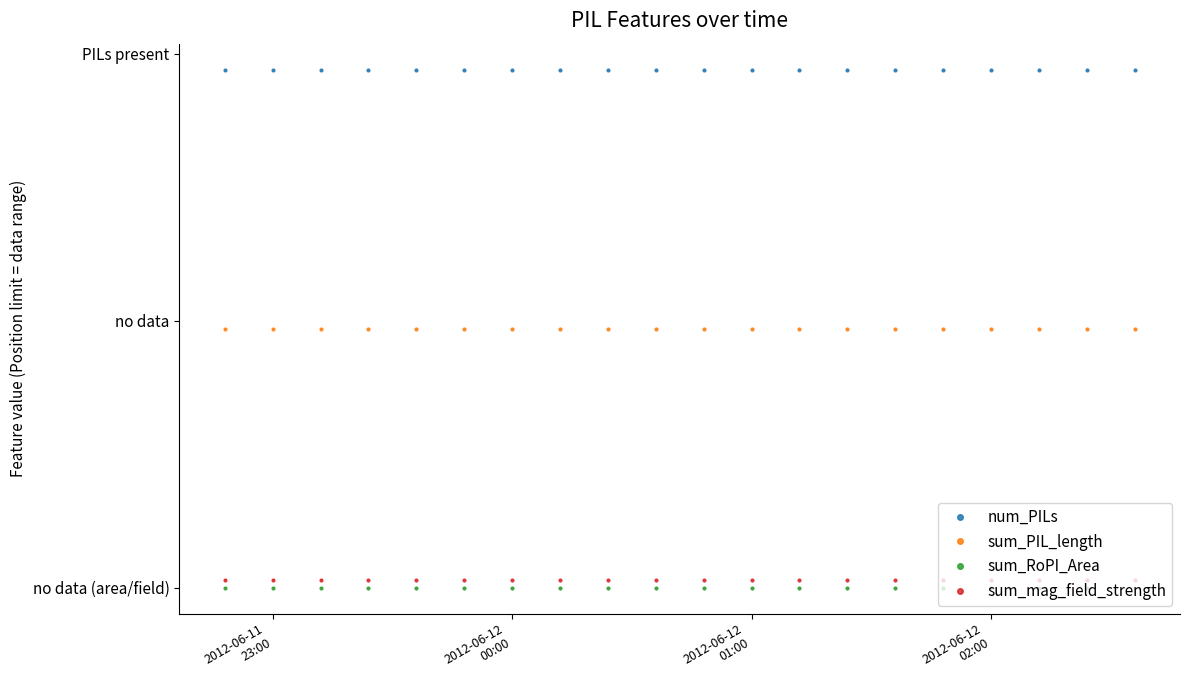

How many distinct data groups are displayed?

4